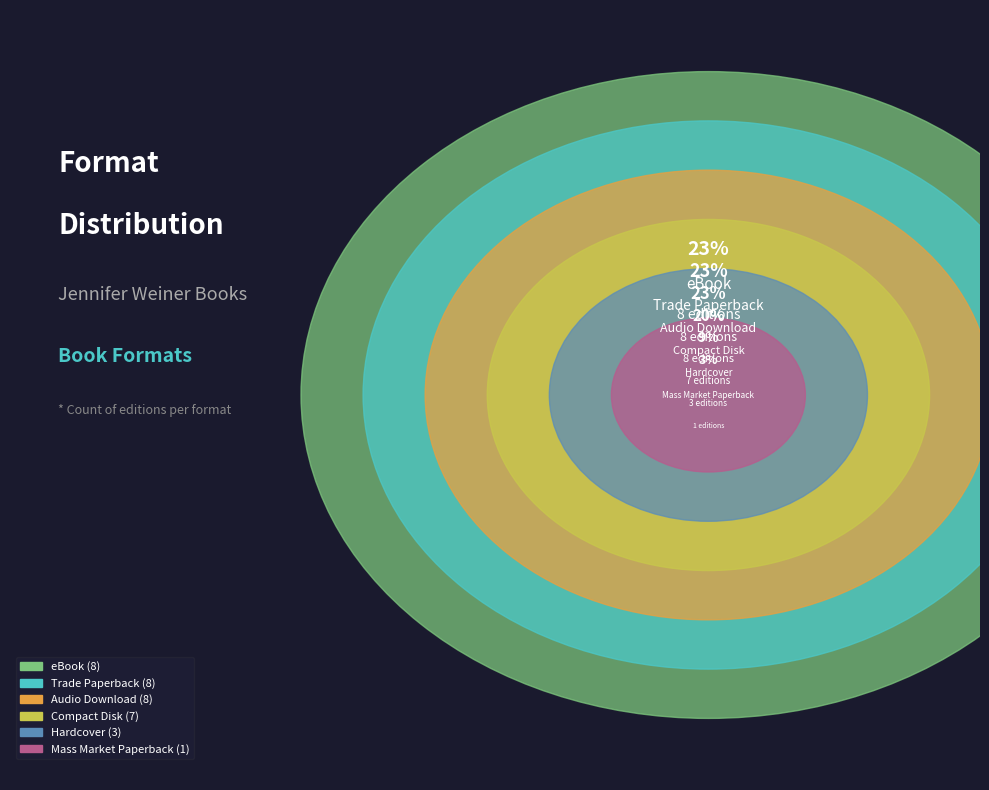

What is the largest slice in the pie chart?

Trade Paperback